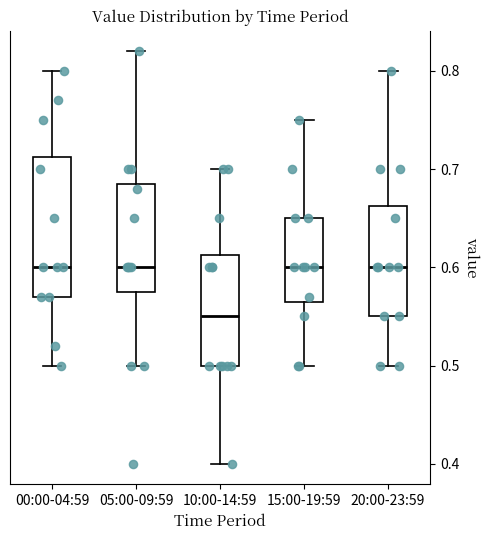

Which box has the lowest median line?

10:00-14:59